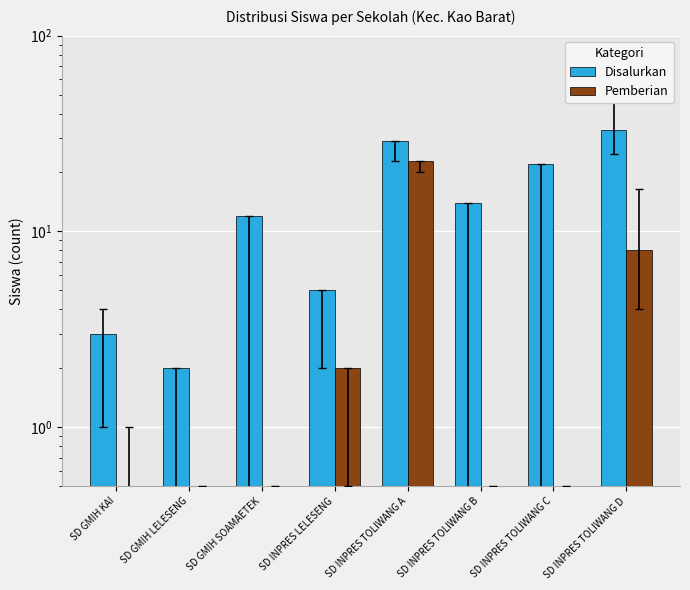

Where is Disalurkan nearest to the value 17?

SD INPRES TOLIWANG B